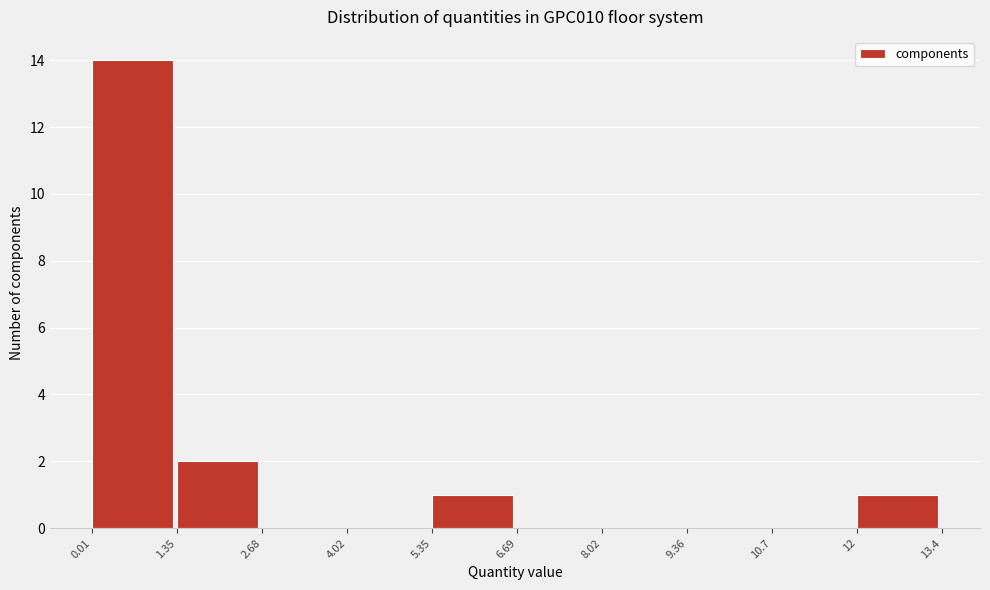

Reading left to right, list every bar in this chart as the range it spans on the x-axis followed by its height. The values are not printed on the chart, so give them approximately, as read against the axis.

0.01 to 1.35: 14
1.35 to 2.68: 2
2.68 to 4.02: 0
4.02 to 5.35: 0
5.35 to 6.69: 1
6.69 to 8.02: 0
8.02 to 9.36: 0
9.36 to 10.7: 0
10.7 to 12: 0
12 to 13.4: 1